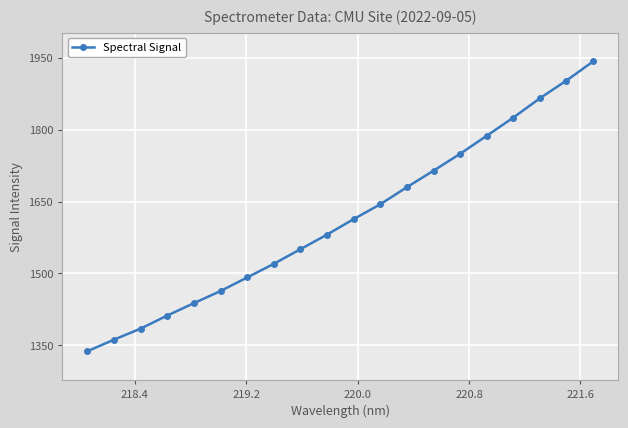

What is the value of the 5th point from the left?

1438.1